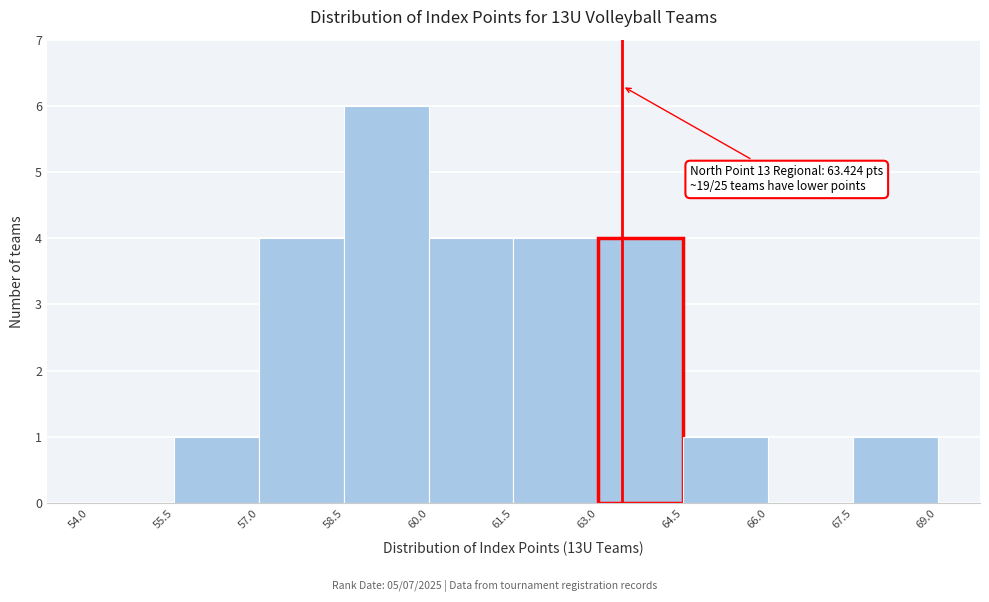

Which range on the x-axis has the tallest bar?

58.5 to 60.0